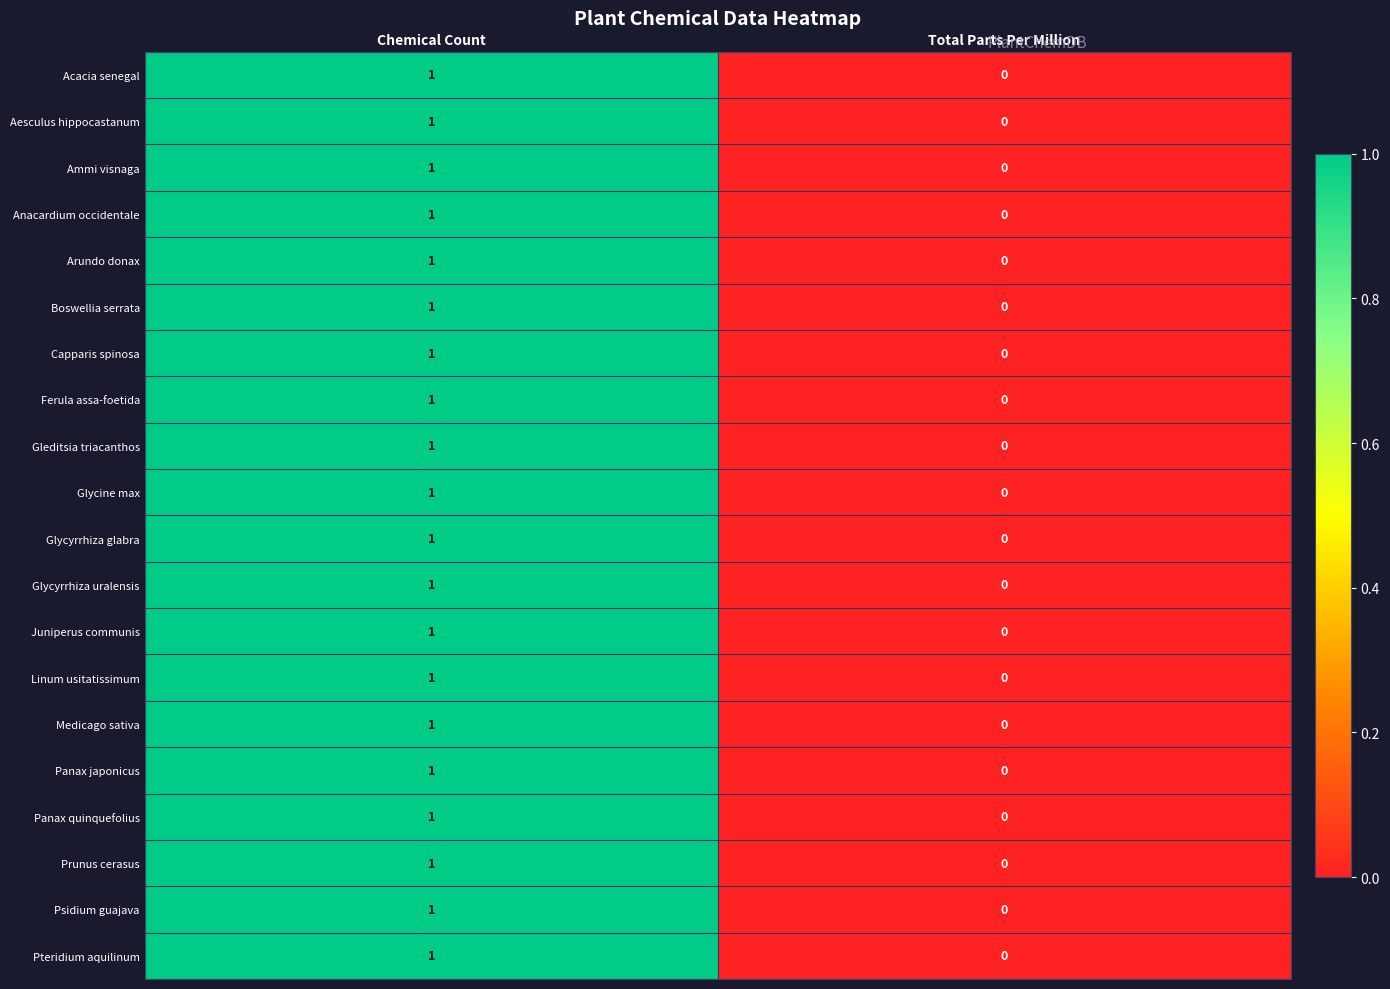

At which label is Medicago sativa closest to 0?

Total Parts Per Million